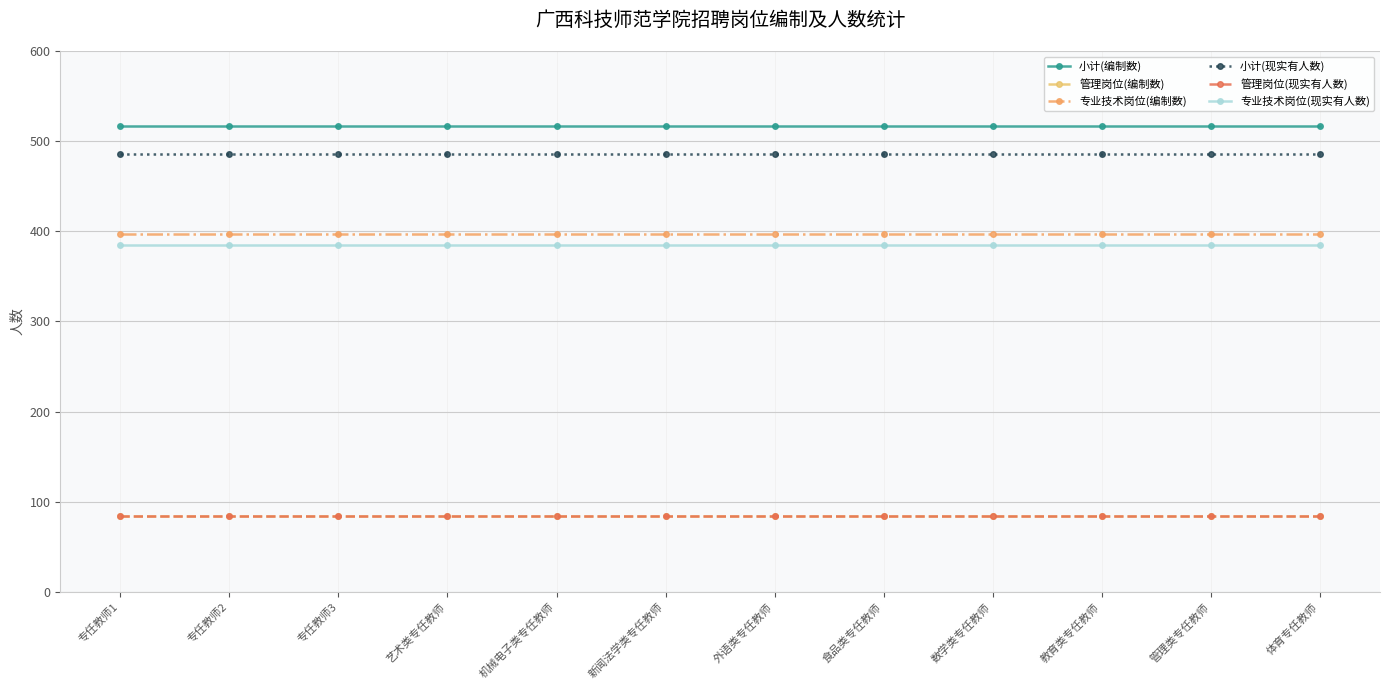

Does the chart have visible grid lines?

Yes